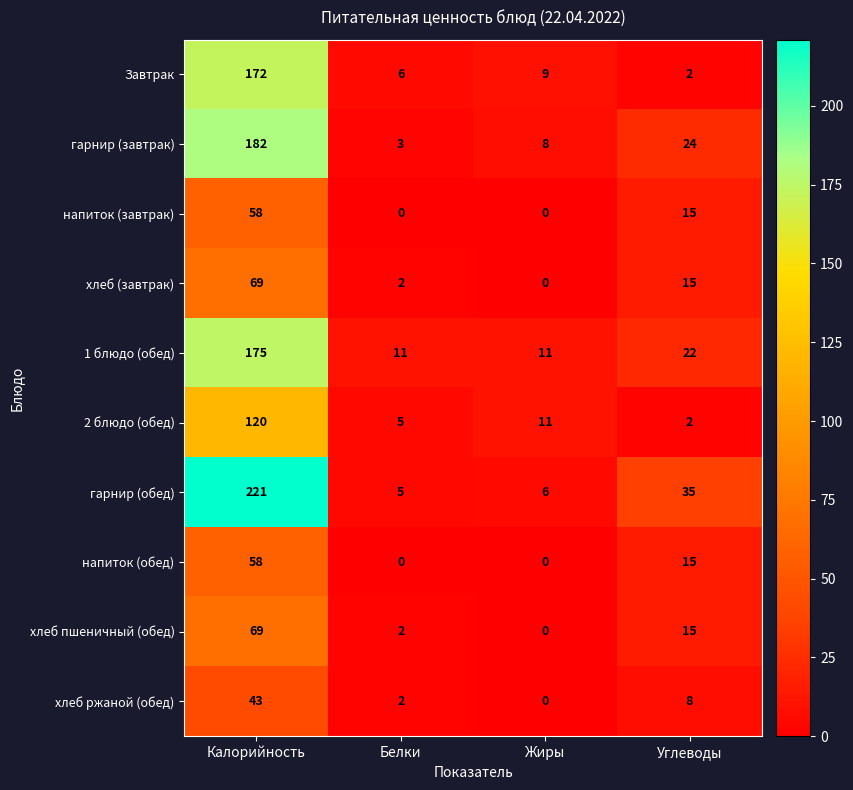

Rank the categories by хлеб пшеничный (обед) value from highest to lowest.

Калорийность, Углеводы, Белки, Жиры